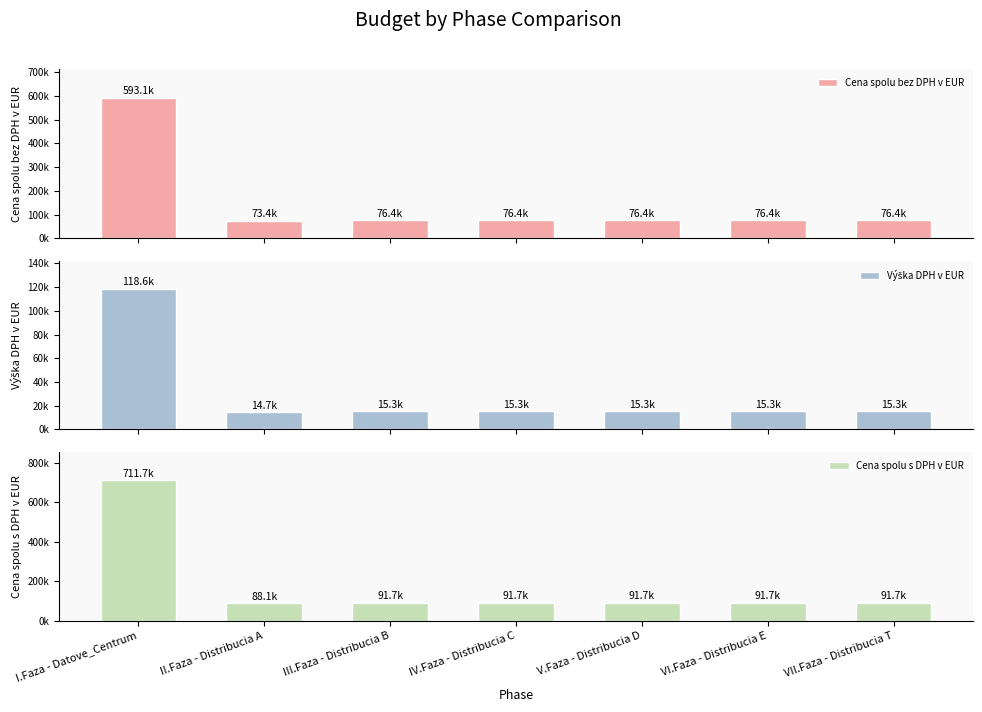

Reading left to right, extract all data points from this chart.

Cena spolu bez DPH v EUR: I.Faza - Datove_Centrum=593103.3	II.Faza - Distribucia A=73436.6	III.Faza - Distribucia B=76436.6	IV.Faza - Distribucia C=76436.6	V.Faza - Distribucia D=76436.6	VI.Faza - Distribucia E=76436.6	VII.Faza - Distribucia T=76436.6
Výška DPH v EUR: I.Faza - Datove_Centrum=118620.7	II.Faza - Distribucia A=14687.3	III.Faza - Distribucia B=15287.3	IV.Faza - Distribucia C=15287.3	V.Faza - Distribucia D=15287.3	VI.Faza - Distribucia E=15287.3	VII.Faza - Distribucia T=15287.3
Cena spolu s DPH v EUR: I.Faza - Datove_Centrum=711724.0	II.Faza - Distribucia A=88123.9	III.Faza - Distribucia B=91723.9	IV.Faza - Distribucia C=91723.9	V.Faza - Distribucia D=91723.9	VI.Faza - Distribucia E=91723.9	VII.Faza - Distribucia T=91723.9